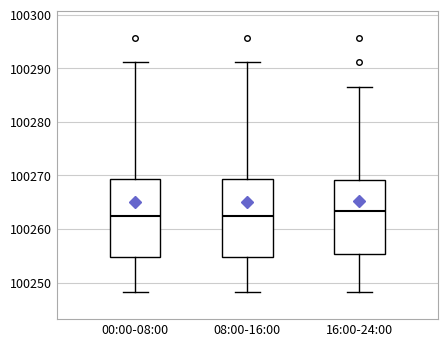

Where does the upper whisker of the box for 08:00-16:00 end on the y-axis? The values are not printed on the chart, so give them approximately, as read against the axis.

100291